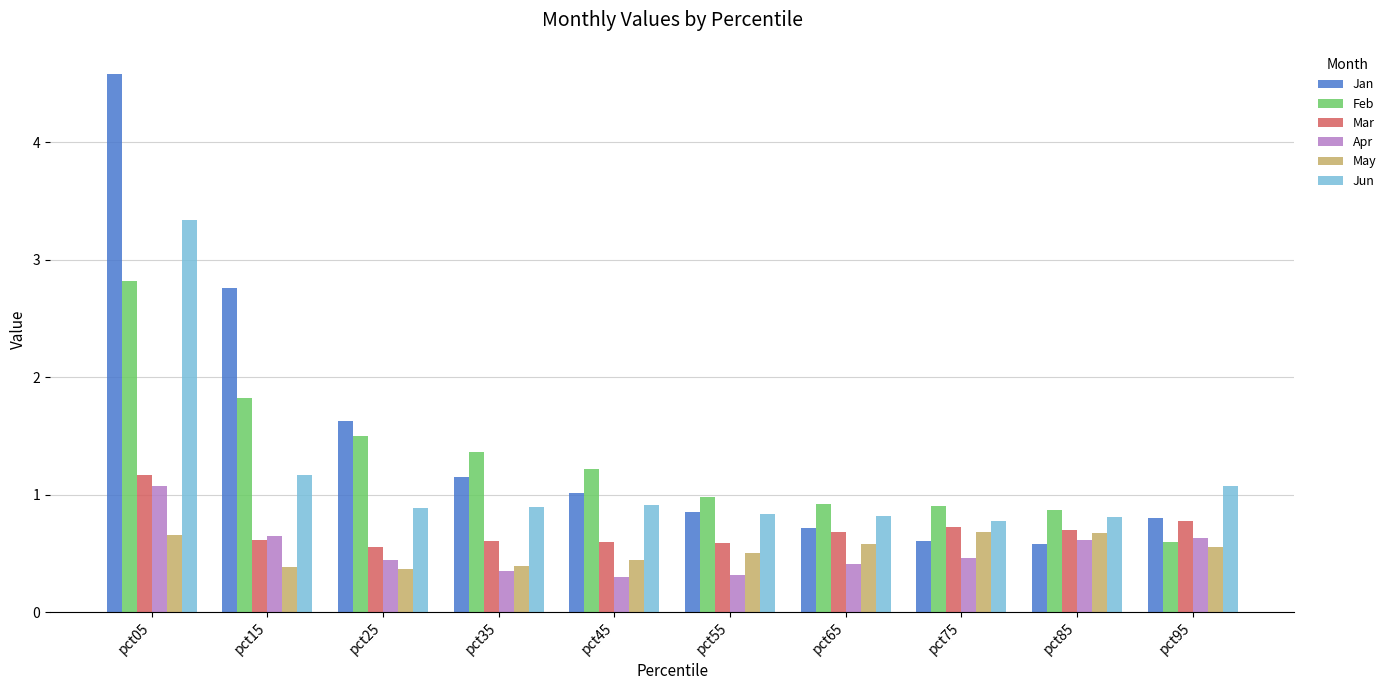

Are the bars grouped side by side (vs. stacked)?

Yes